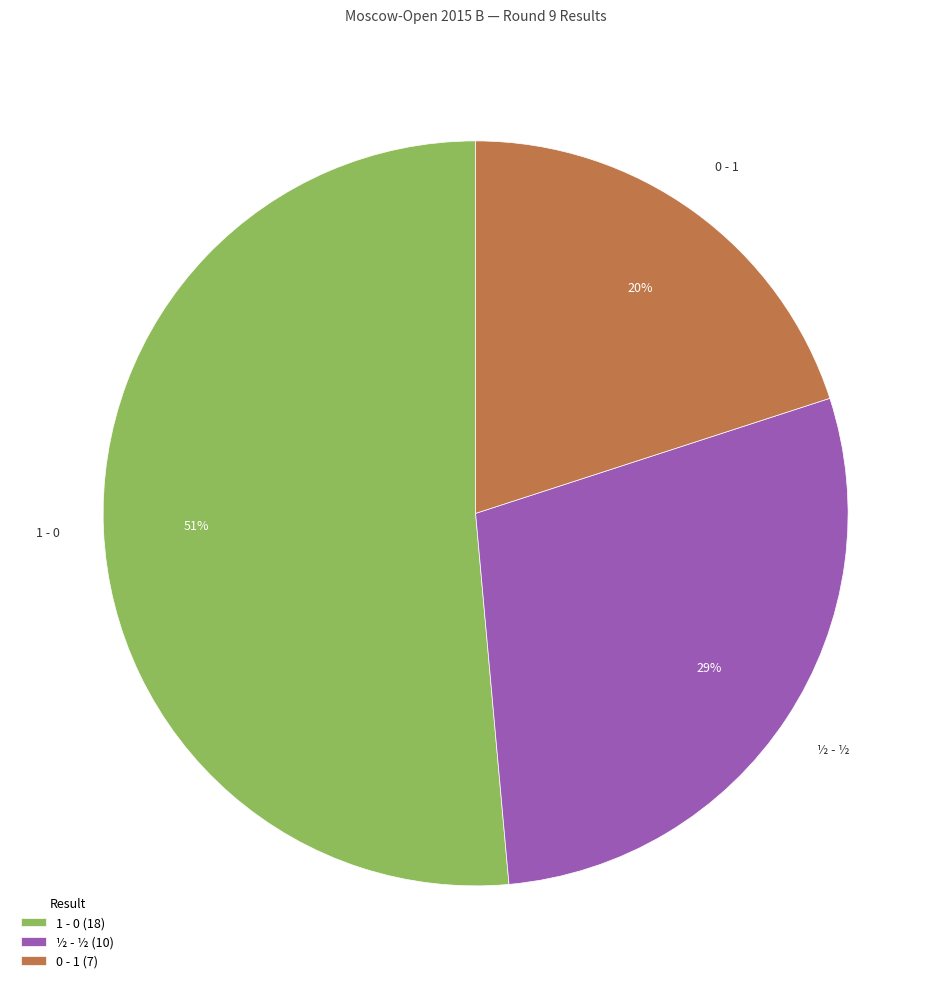

Between 0 - 1 (7) and ½ - ½ (10), which is larger?

½ - ½ (10)